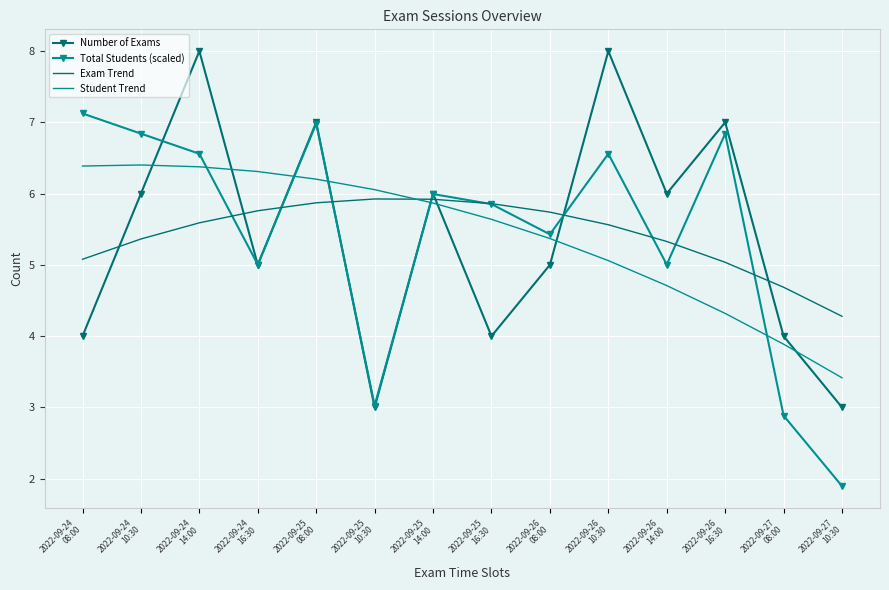

What position from the right is 2022-09-25
08:00?

10